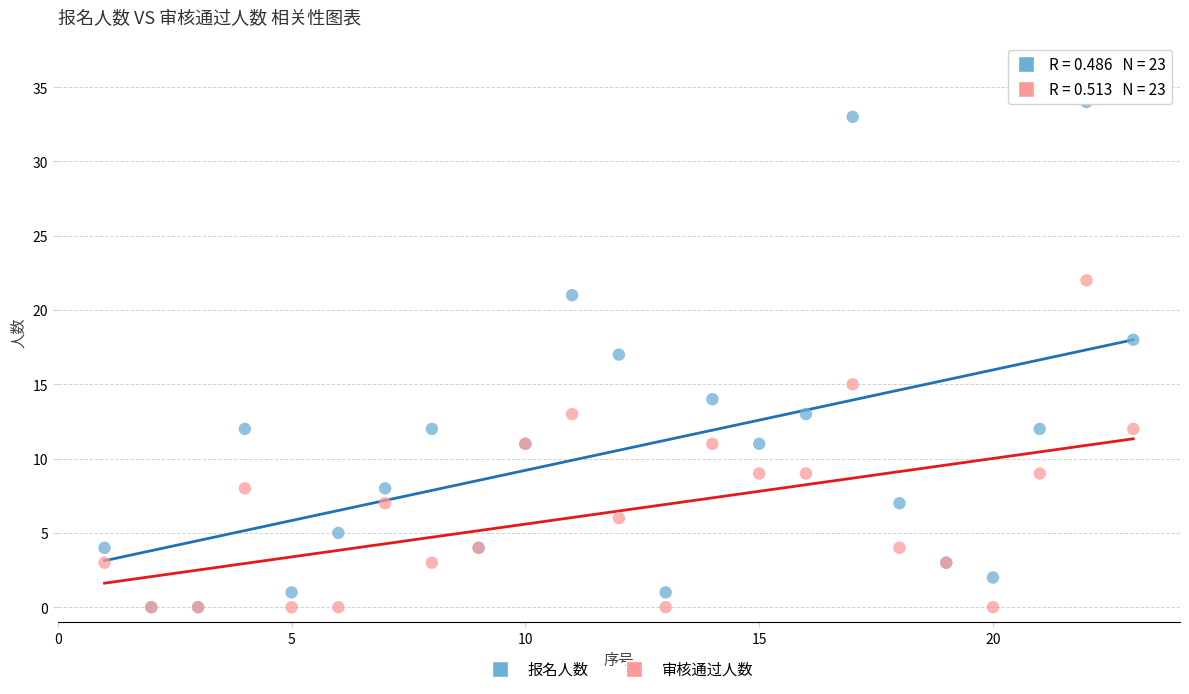

Which series has the largest Y range (max minus min)?

报名人数